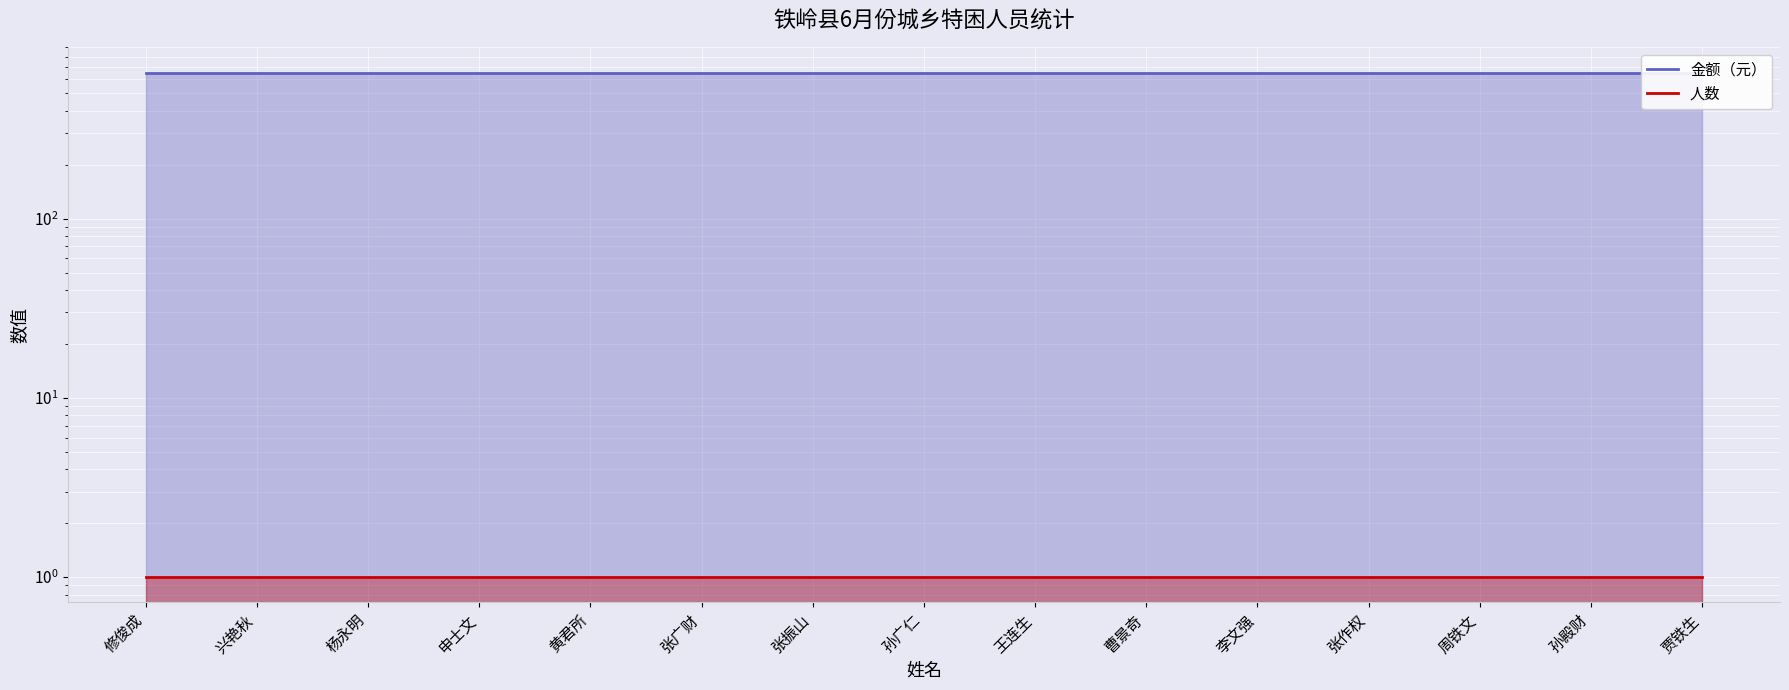

What is the total value across all series at 贾铁生?

652